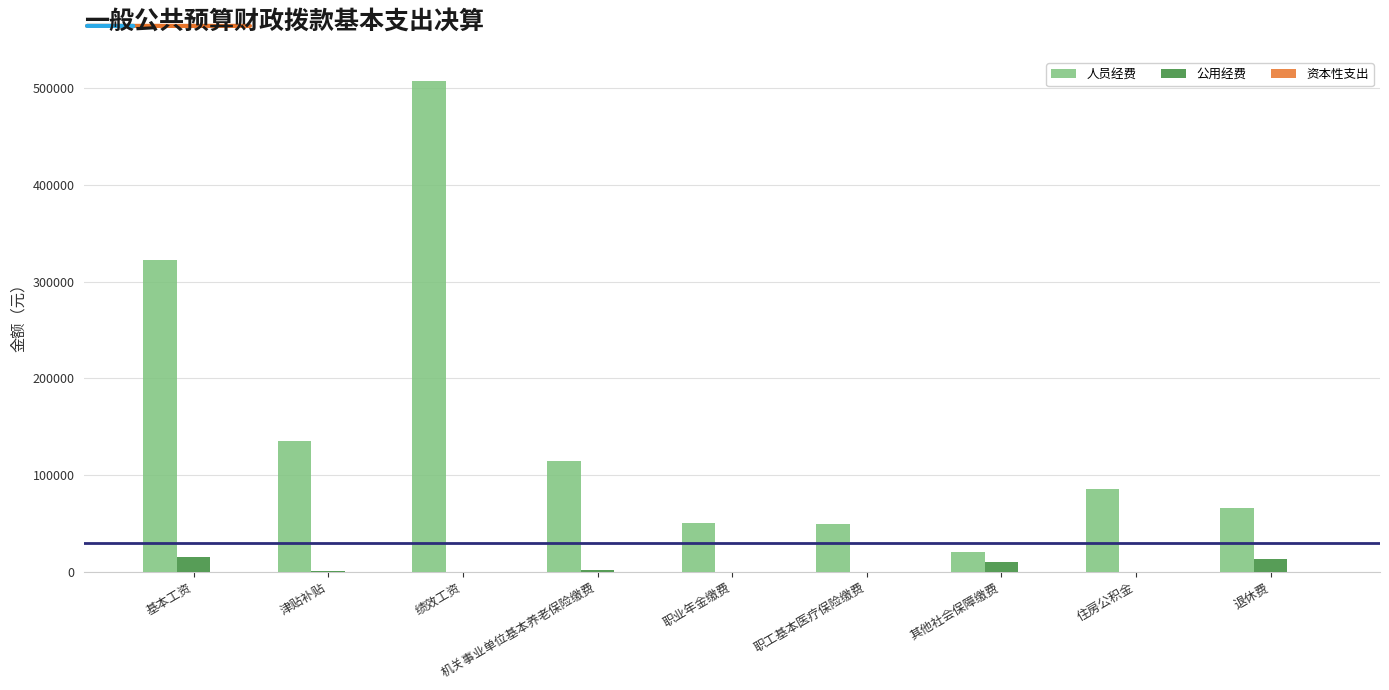

How many categories are shown in the chart?

9